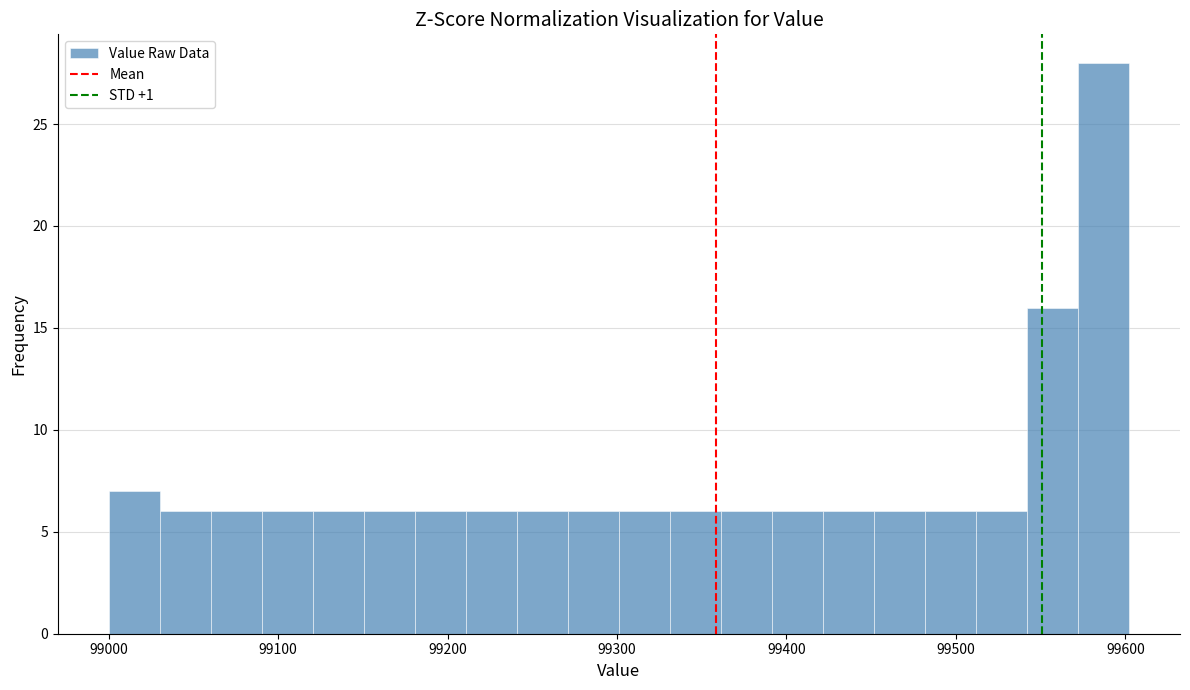

Around what value on the x-axis is the tallest bar? Give the approximate position of its centre, as read against the axis.

99590